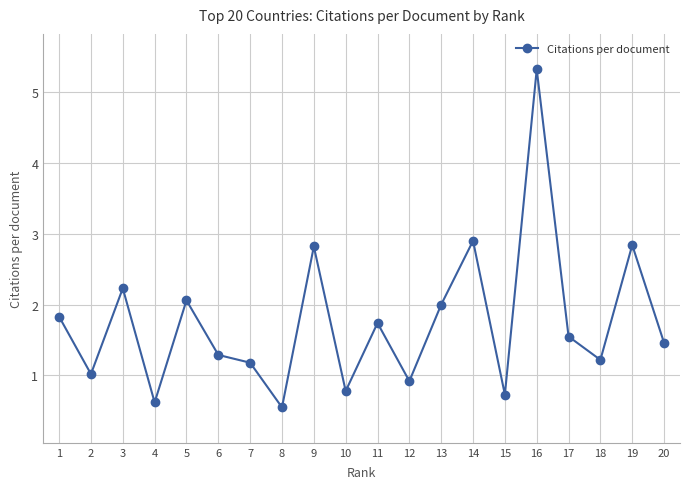

Where is the first local maximum?

3